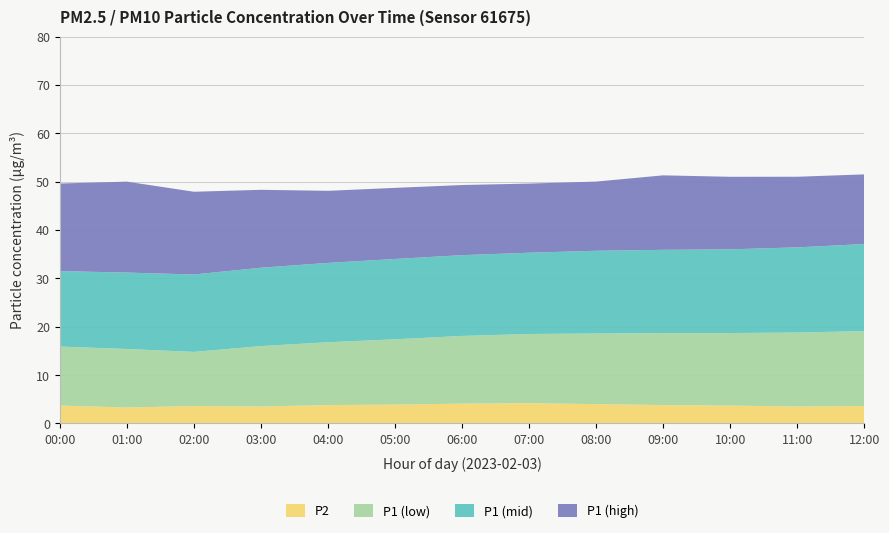

Reading left to right, transcribe all the data shown in this chart.

P2: 00:00=3.7	01:00=3.3	02:00=3.6	03:00=3.5	04:00=3.8	05:00=3.9	06:00=4.1	07:00=4.2	08:00=4.0	09:00=3.8	10:00=3.7	11:00=3.5	12:00=3.6
P1 (low): 00:00=12.2	01:00=12.1	02:00=11.2	03:00=12.5	04:00=13.0	05:00=13.5	06:00=14.0	07:00=14.3	08:00=14.6	09:00=14.9	10:00=15.0	11:00=15.3	12:00=15.5
P1 (mid): 00:00=15.6	01:00=15.8	02:00=16.0	03:00=16.2	04:00=16.4	05:00=16.6	06:00=16.7	07:00=16.8	08:00=17.1	09:00=17.2	10:00=17.3	11:00=17.6	12:00=18.0
P1 (high): 00:00=18.1	01:00=18.8	02:00=17.1	03:00=16.1	04:00=14.9	05:00=14.7	06:00=14.5	07:00=14.3	08:00=14.3	09:00=15.4	10:00=15.0	11:00=14.6	12:00=14.4